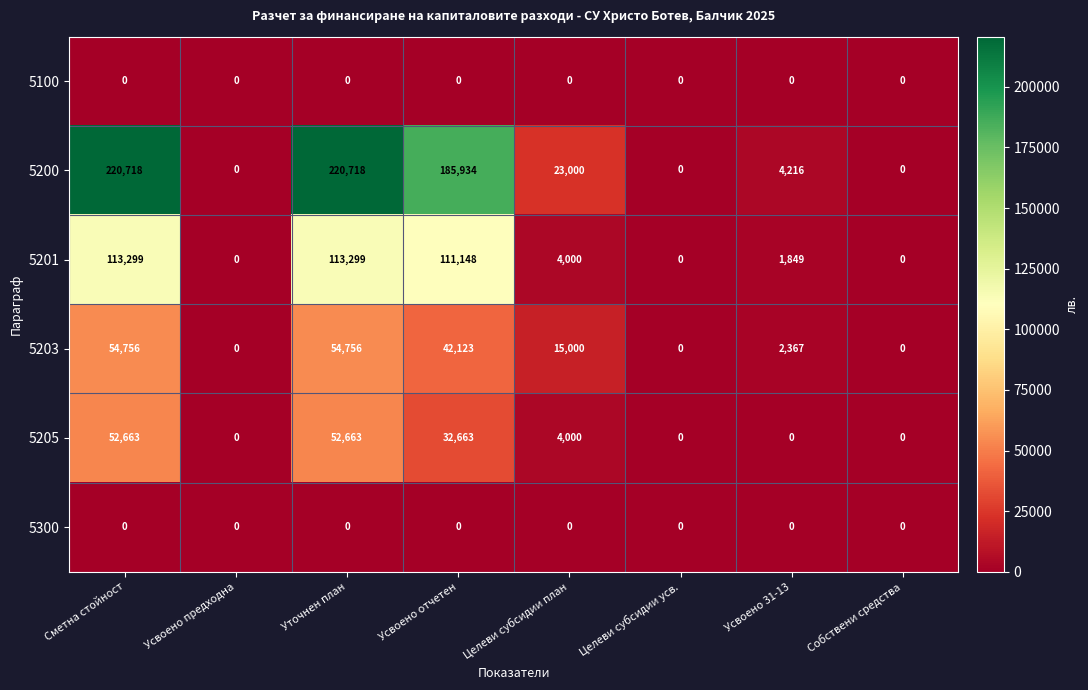

At how many categories does at least one series exceed 68209?

3